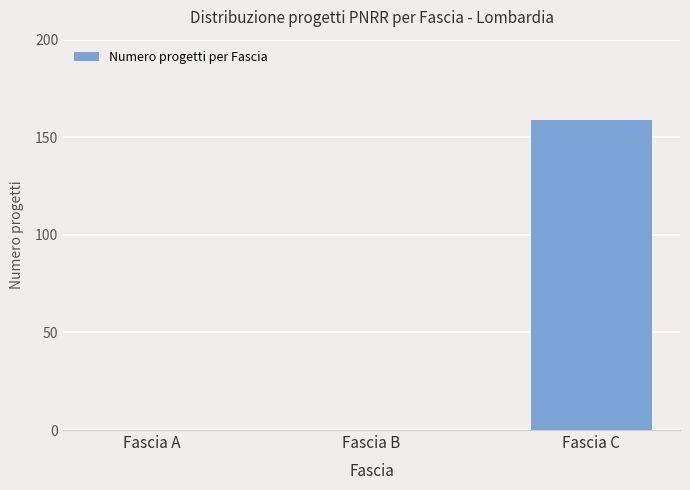

Reading right to left, transcribe all the data shown in this chart.

159	0	0